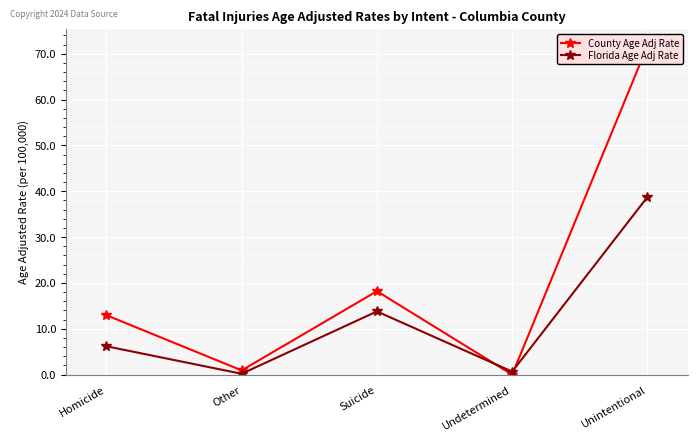

Which series has the largest total across all categories?

County Age Adj Rate